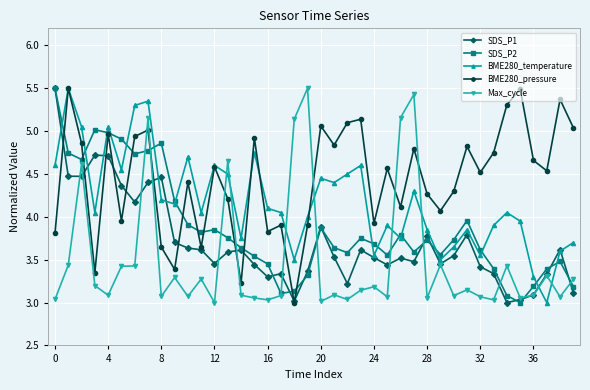

True or false: SDS_P2 and BME280_temperature cross at least once.

True